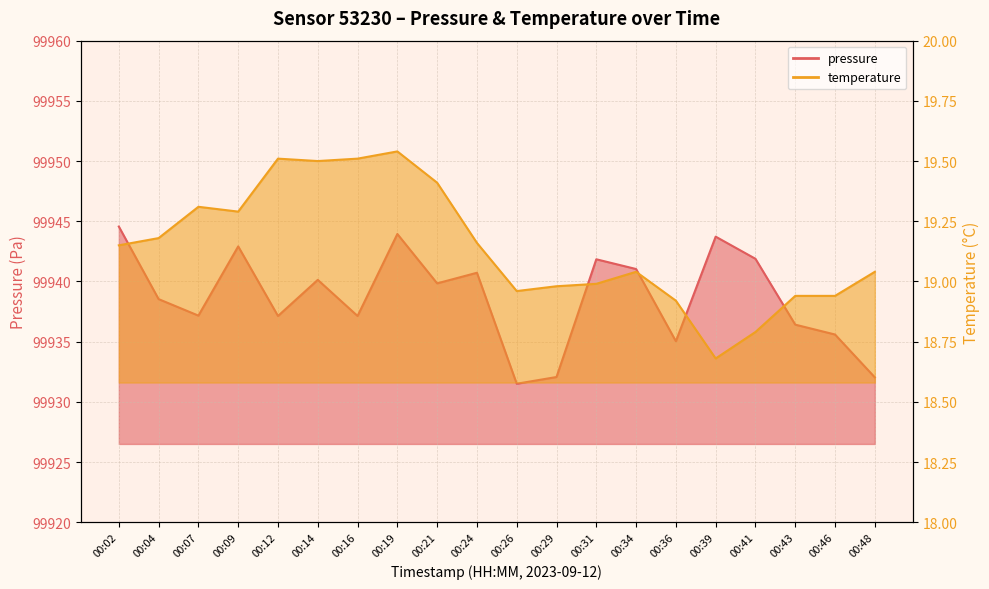

What is the spread (max minus min) of values at 00:24?

99921.6